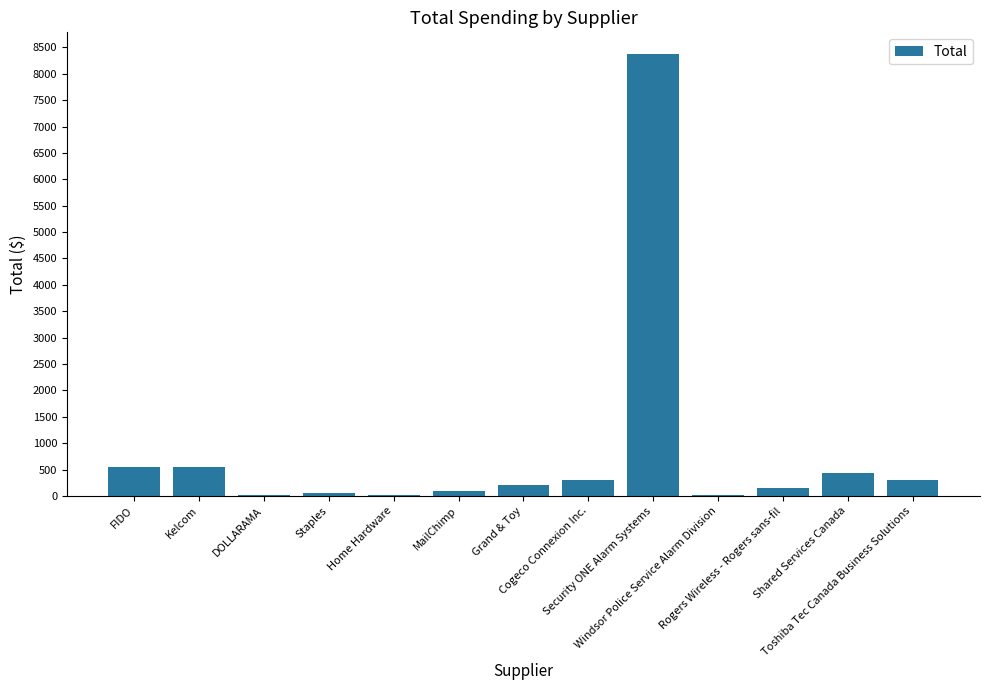

Count the number of categories in the chart.

13